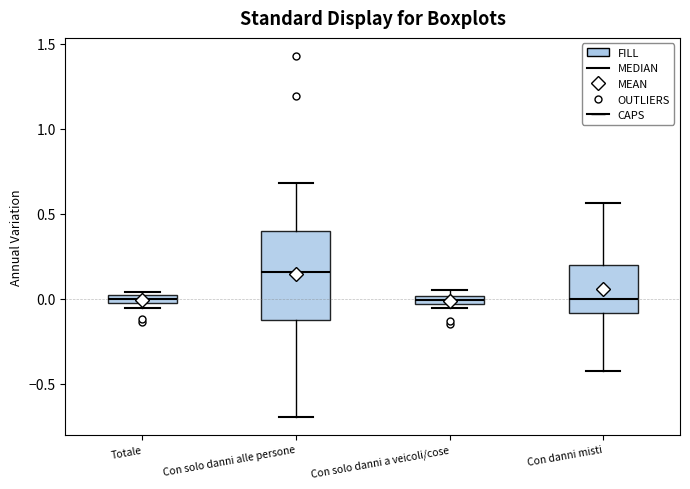

Which box has the highest median line?

Con solo danni alle persone